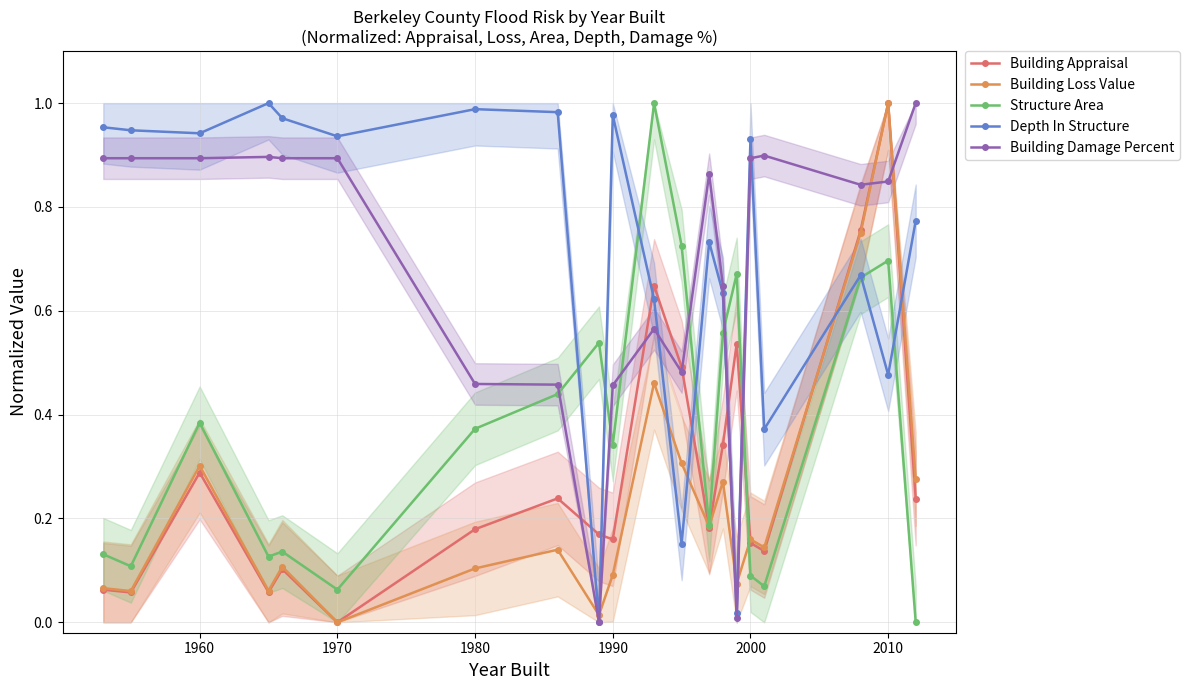

Reading left to right, what are all the values shown in this chart?

Building Appraisal: 0.1	0.1	0.3	0.1	0.1	0.0	0.2	0.2	0.2	0.2	0.6	0.5	0.2	0.3	0.5	0.2	0.1	0.8	1.0	0.2
Building Loss Value: 0.1	0.1	0.3	0.1	0.1	0.0	0.1	0.1	0.0	0.1	0.5	0.3	0.2	0.3	0.1	0.2	0.1	0.7	1.0	0.3
Structure Area: 0.1	0.1	0.4	0.1	0.1	0.1	0.4	0.4	0.5	0.3	1.0	0.7	0.2	0.6	0.7	0.1	0.1	0.7	0.7	0.0
Depth In Structure: 1.0	0.9	0.9	1.0	1.0	0.9	1.0	1.0	0.0	1.0	0.6	0.2	0.7	0.6	0.0	0.9	0.4	0.7	0.5	0.8
Building Damage Percent: 0.9	0.9	0.9	0.9	0.9	0.9	0.5	0.5	0.0	0.5	0.6	0.5	0.9	0.6	0.0	0.9	0.9	0.8	0.8	1.0